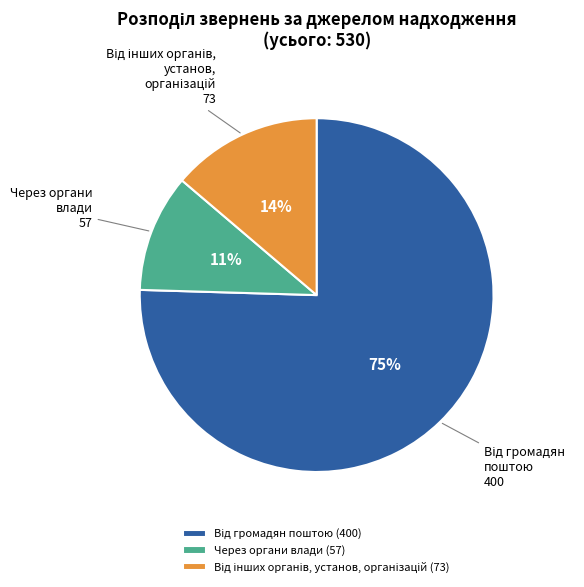

To the nearest percent, what is the average slice percentage?

33%